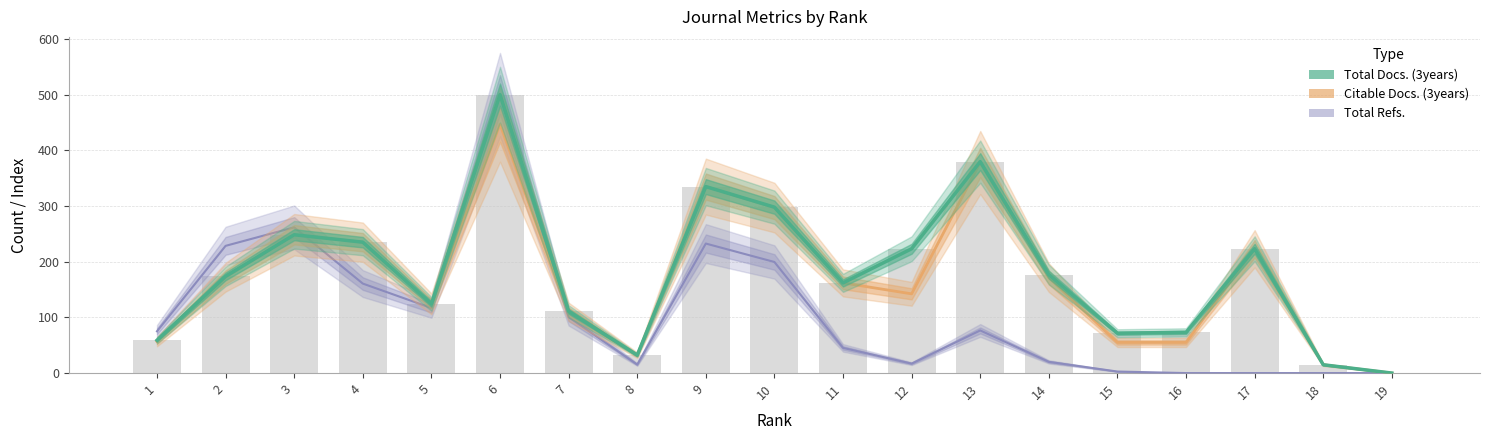

What is the average value of the Total Refs. series?

108.0